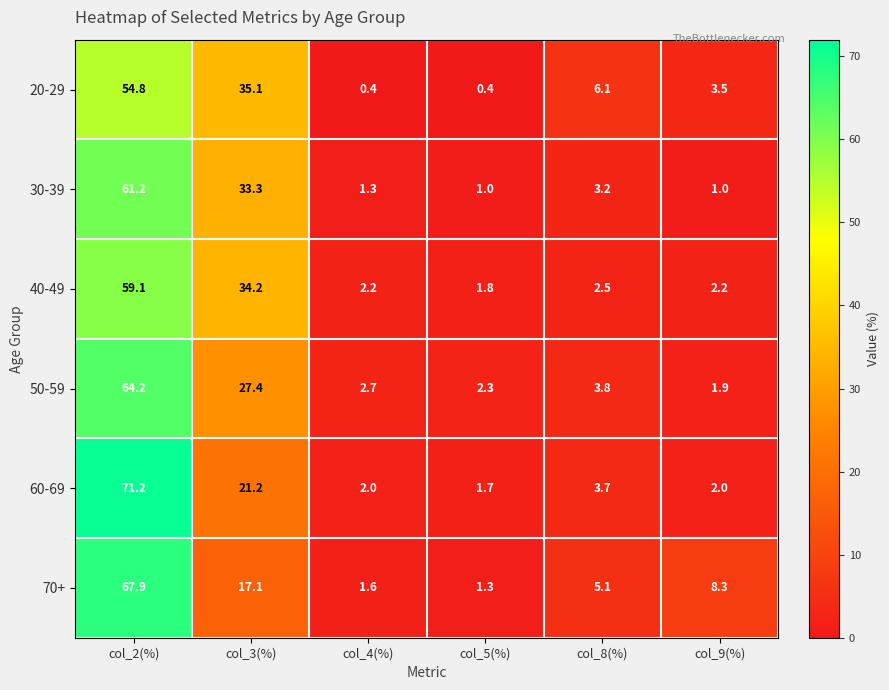

At col_3(%), list the series in order from smallest to largest.

70+, 60-69, 50-59, 30-39, 40-49, 20-29